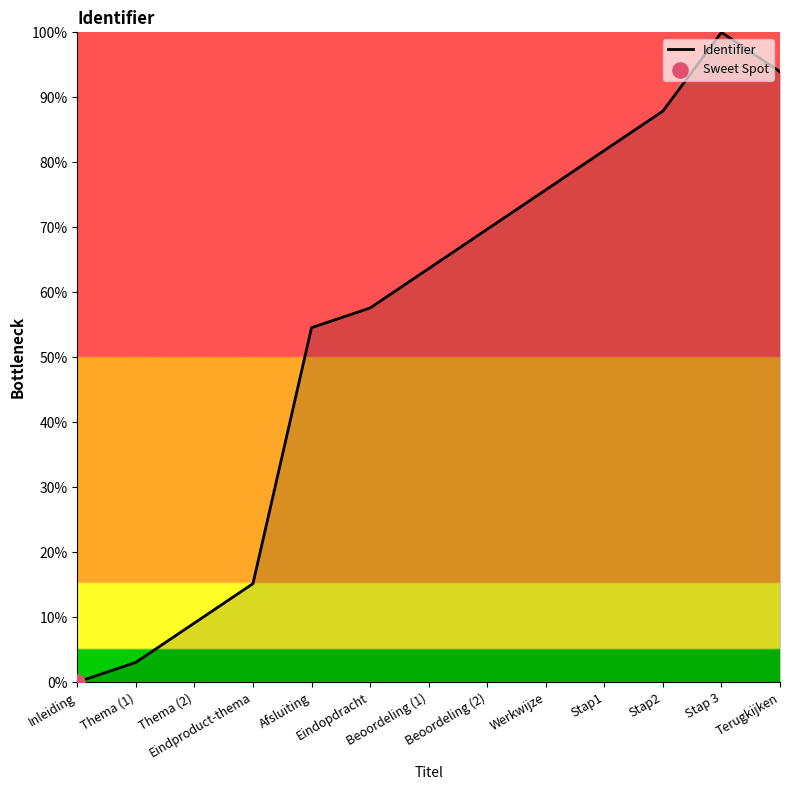

What is the change in value from Stap1 to Terugkijken?

+12.1